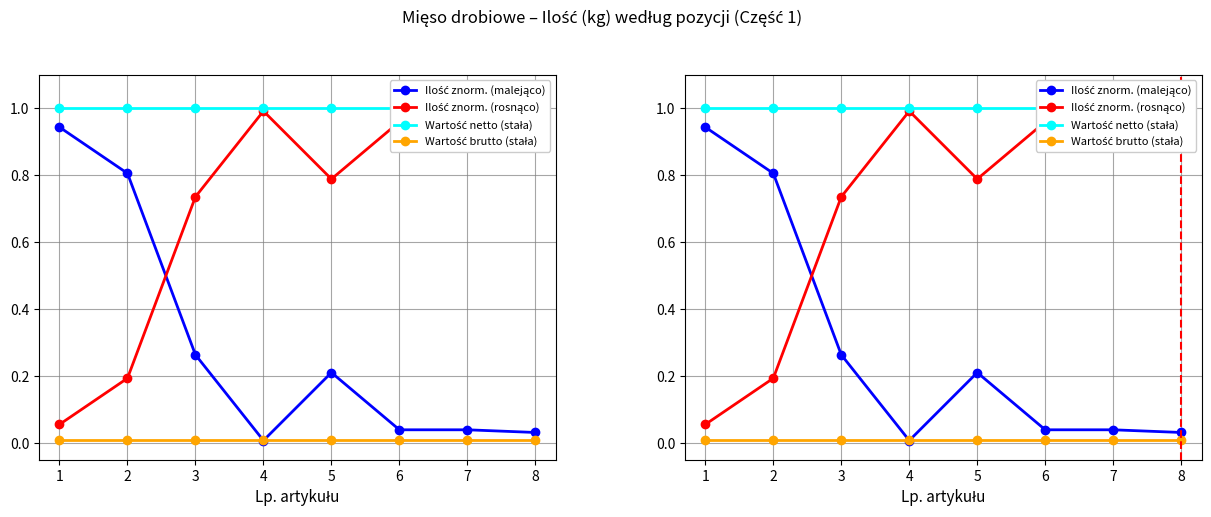

How many lines are shown in the chart?

4